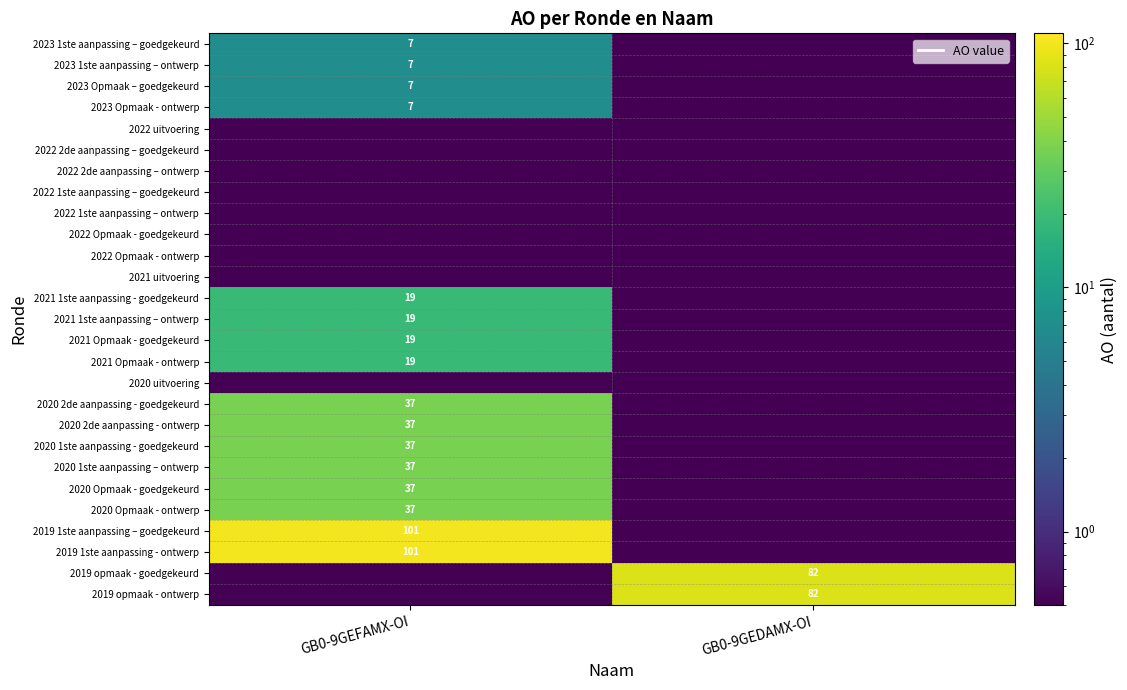

The value of 2019 opmaak - ontwerp at GB0-9GEDAMX-OI is 82.0. True or false?

True